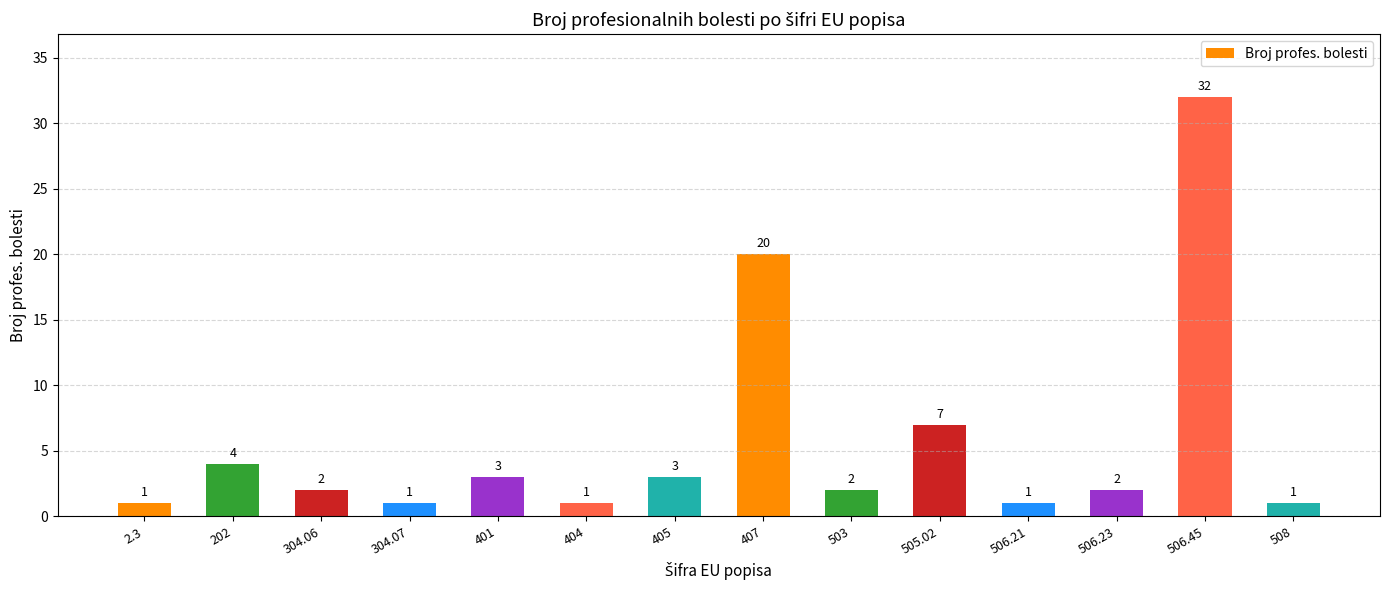

Does the chart contain stacked bars?

No